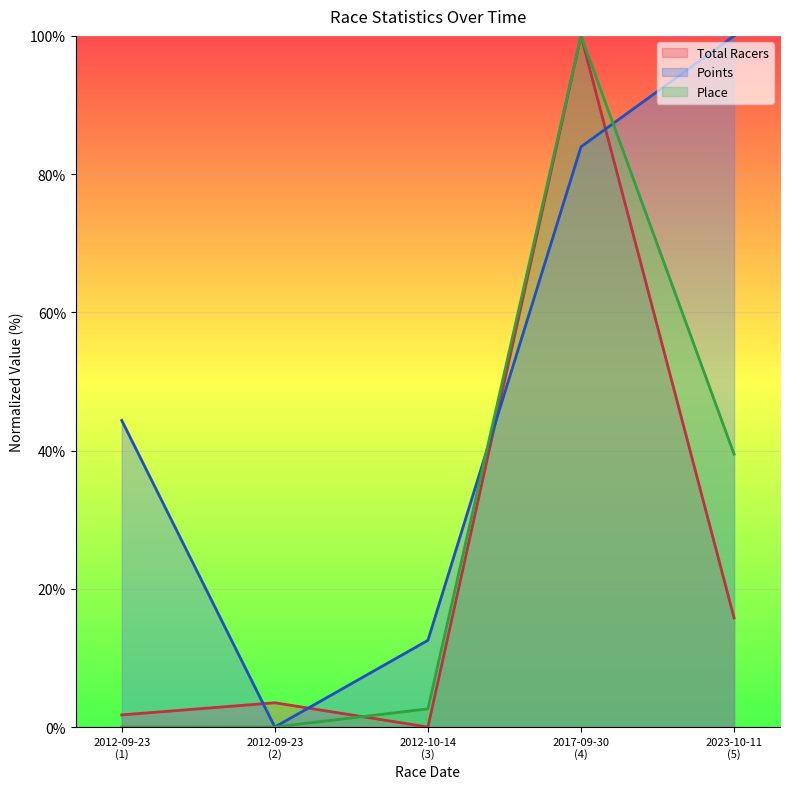

Where is Points nearest to the value 50?

2012-09-23
(1)